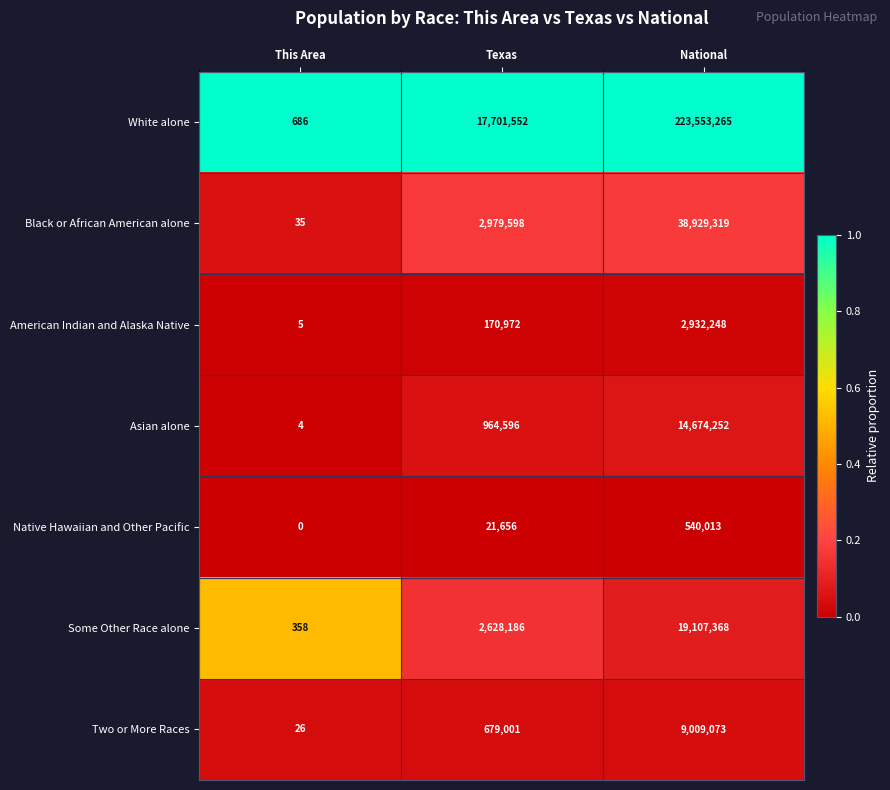

What is the maximum value shown in the chart?

223553265